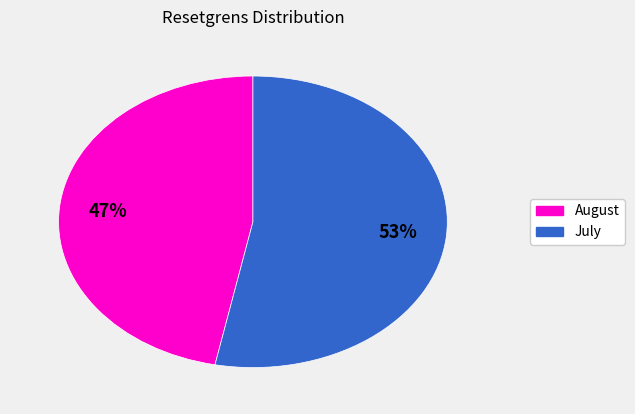

To the nearest percent, what is the average slice percentage?

50%